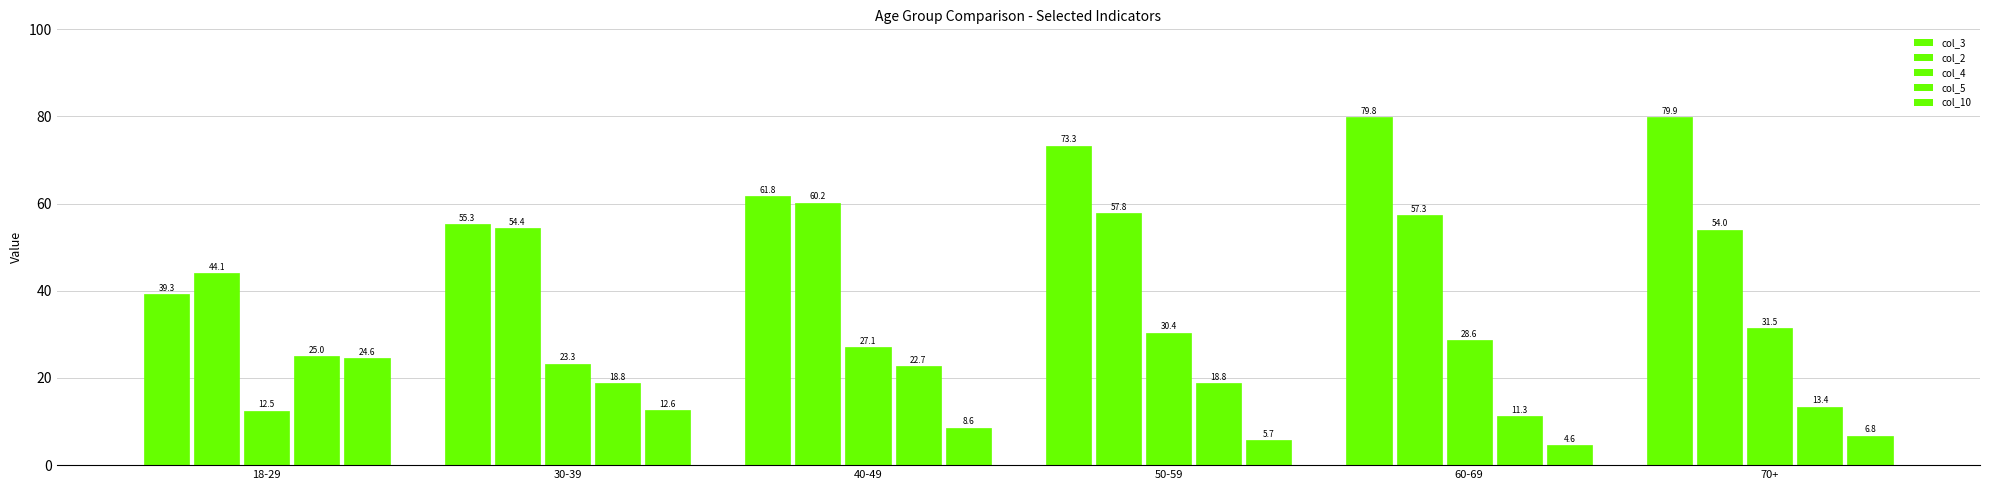

Reading left to right, what are all the values shown in this chart?

39.3	44.1	12.5	25.0	24.6	55.3	54.4	23.3	18.8	12.6	61.8	60.2	27.1	22.7	8.6	73.3	57.8	30.4	18.8	5.7	79.8	57.3	28.6	11.3	4.6	79.9	54.0	31.5	13.4	6.8